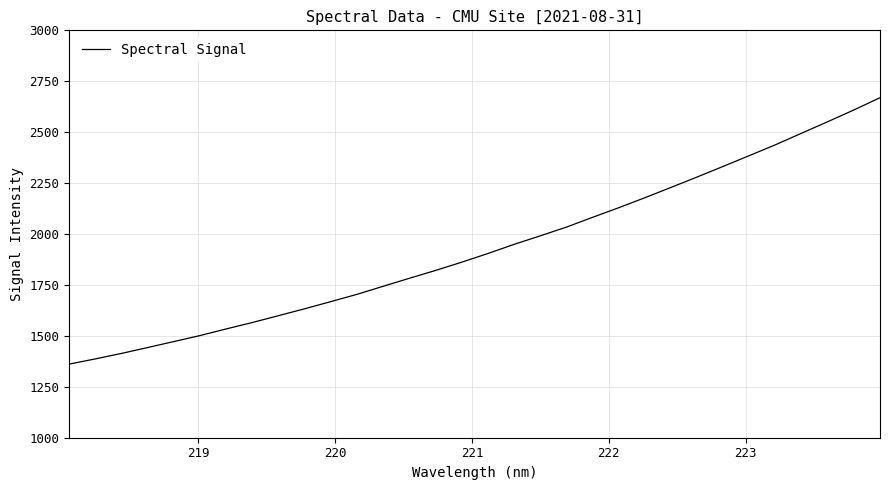

What is the difference between the maximum and minimum values?

1307.6